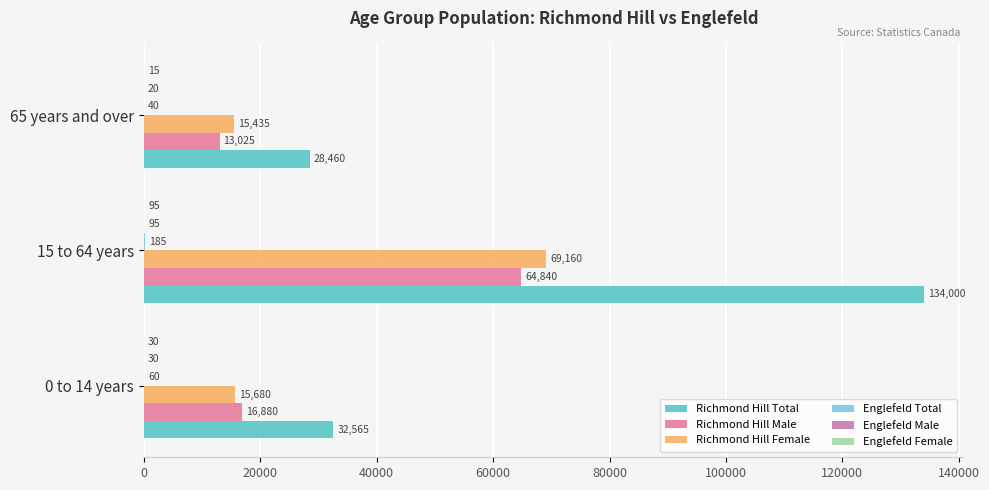

How many data points does each series have?

3